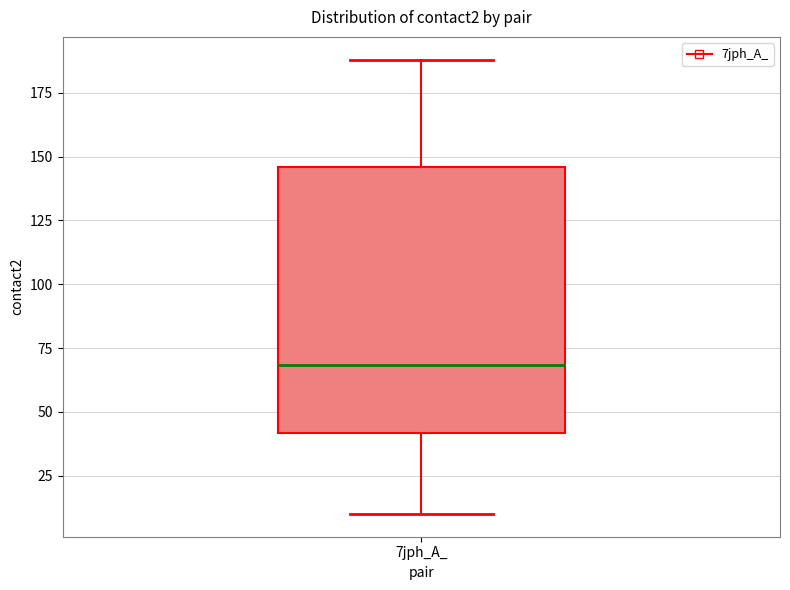

Where does the median line of the box for 7jph_A_ sit on the y-axis? The values are not printed on the chart, so give them approximately, as read against the axis.

70